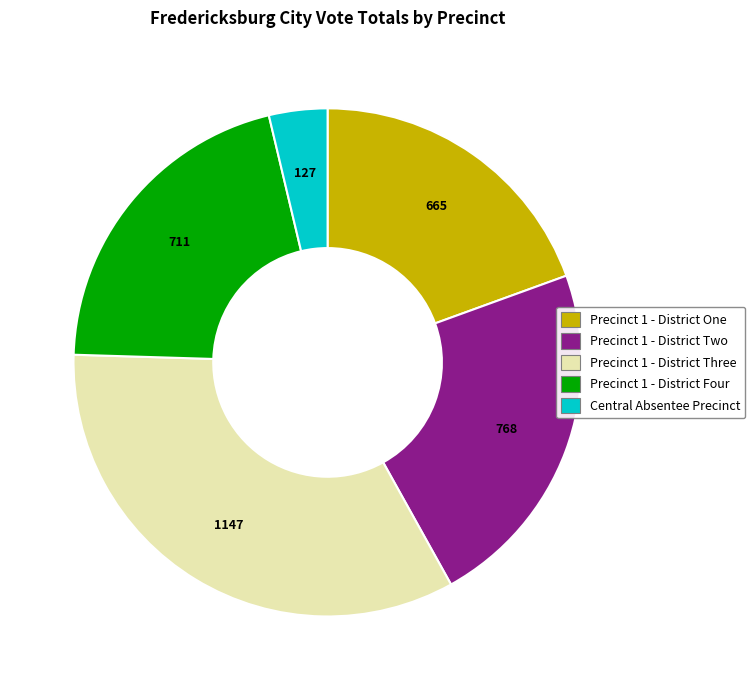

Is there a majority slice in this chart?

No